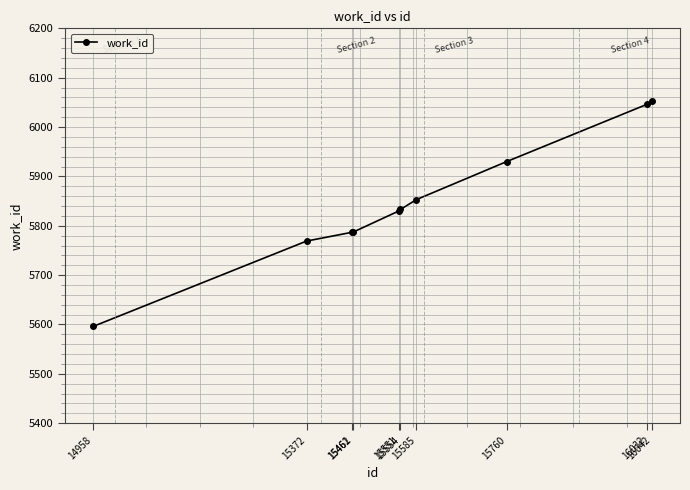

Is it true that the value at 14958 is 5596?

True